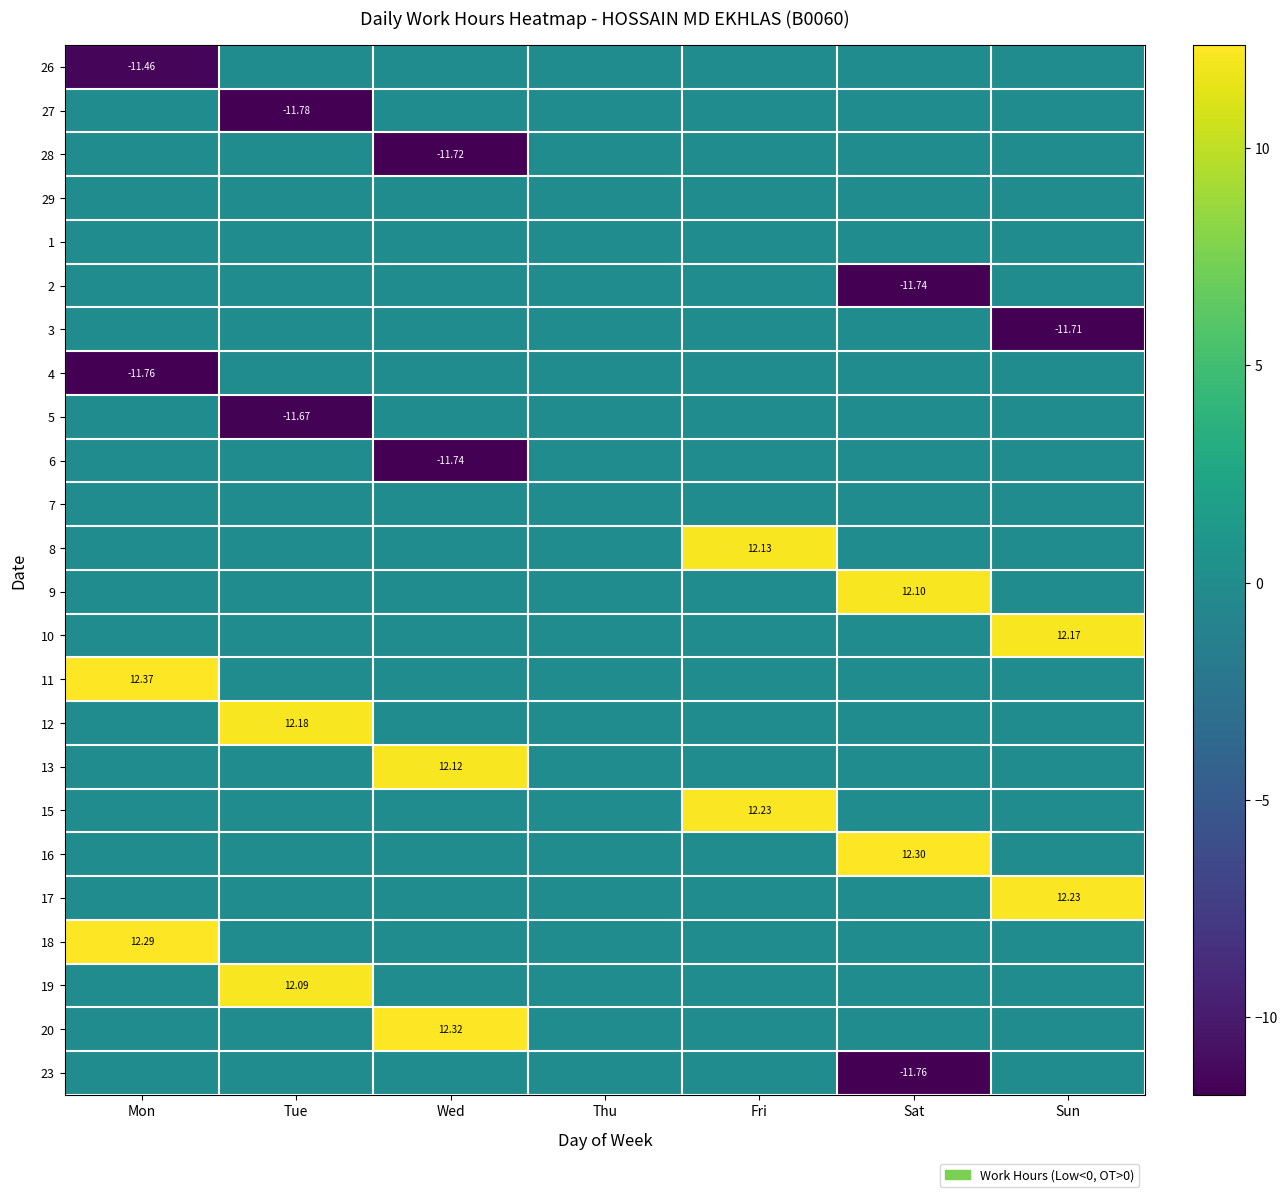

What is the minimum value shown in the chart?

-11.8